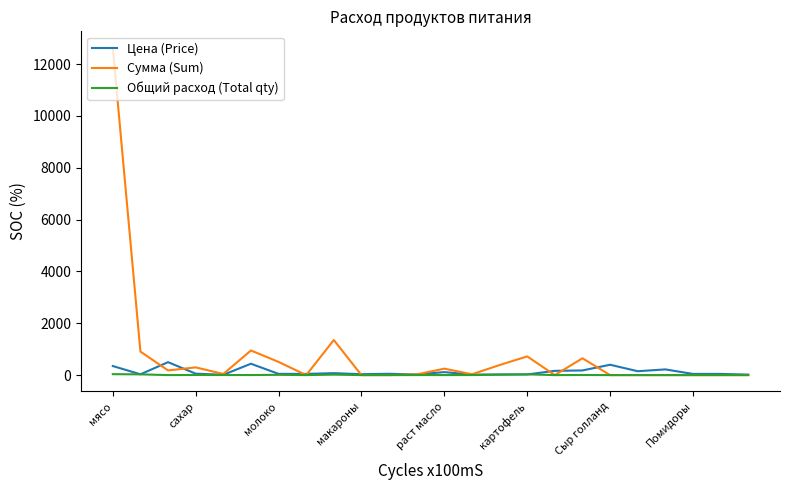

What is the maximum value for Цена (Price)?

500.0